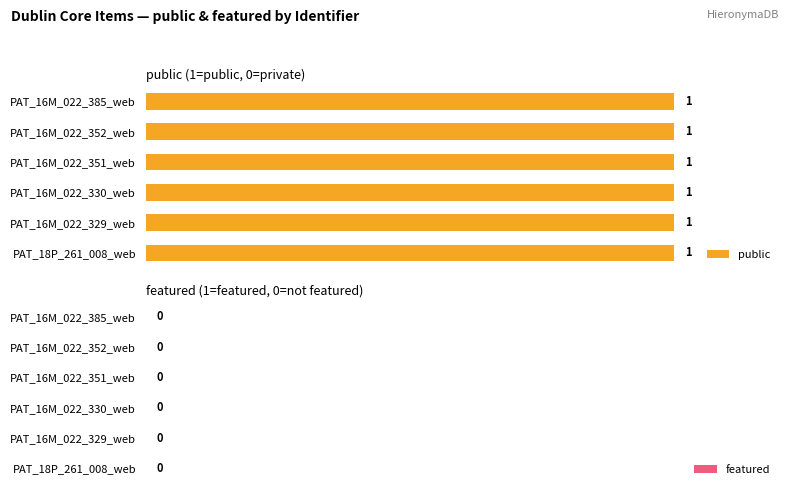

Which has a higher value, PAT_16M_022_329_web or PAT_16M_022_385_web?

PAT_16M_022_329_web